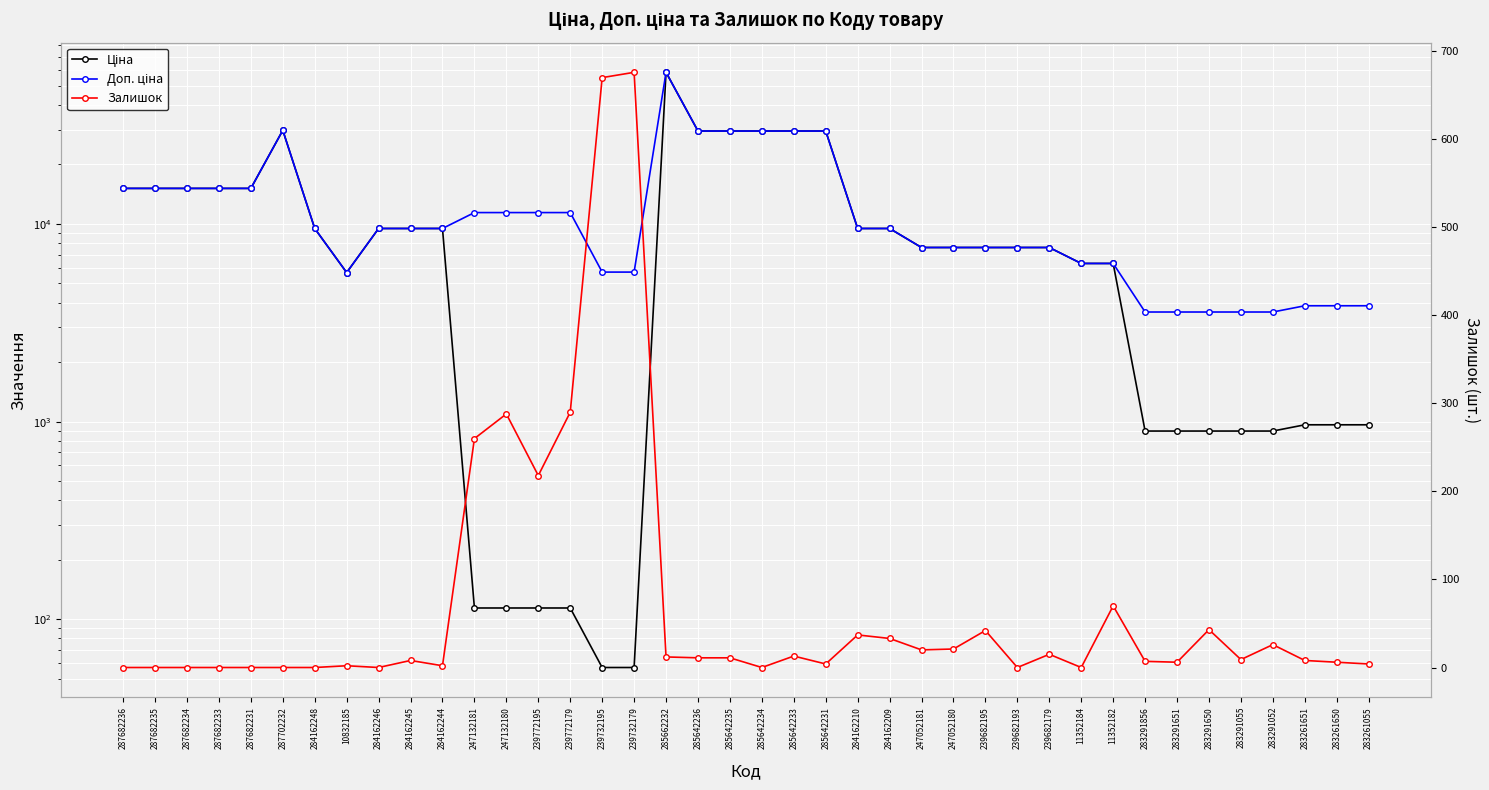

How many series are shown in this chart?

3